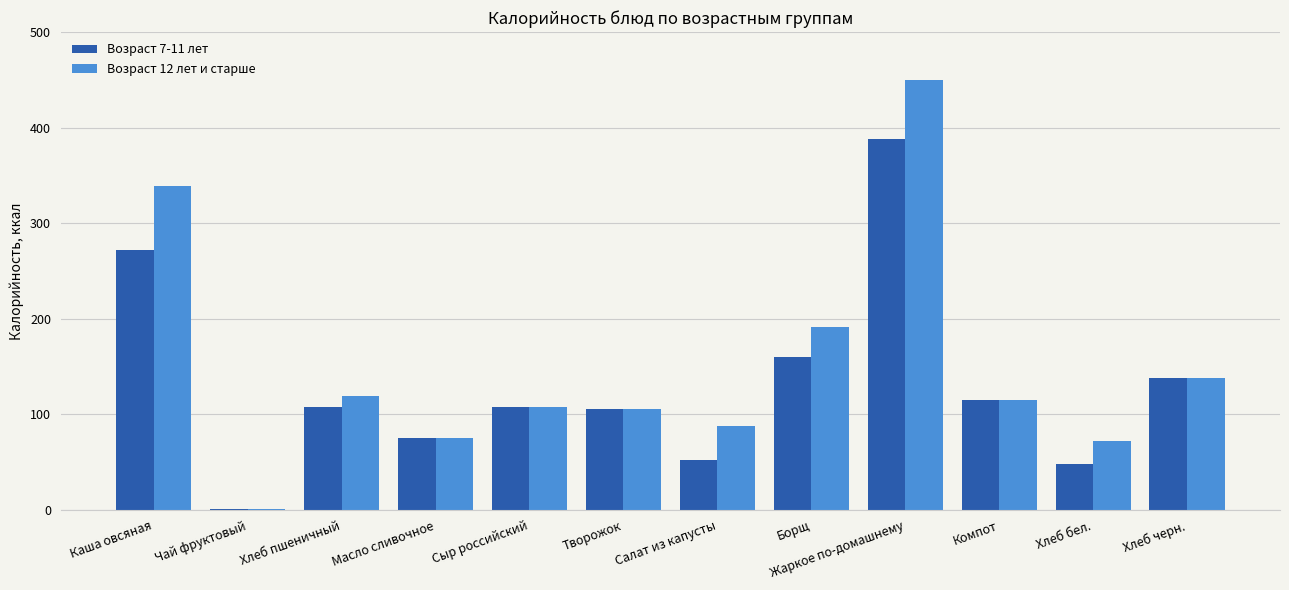

True or false: Возраст 7-11 лет has a value of 159.6 at Борщ.

True